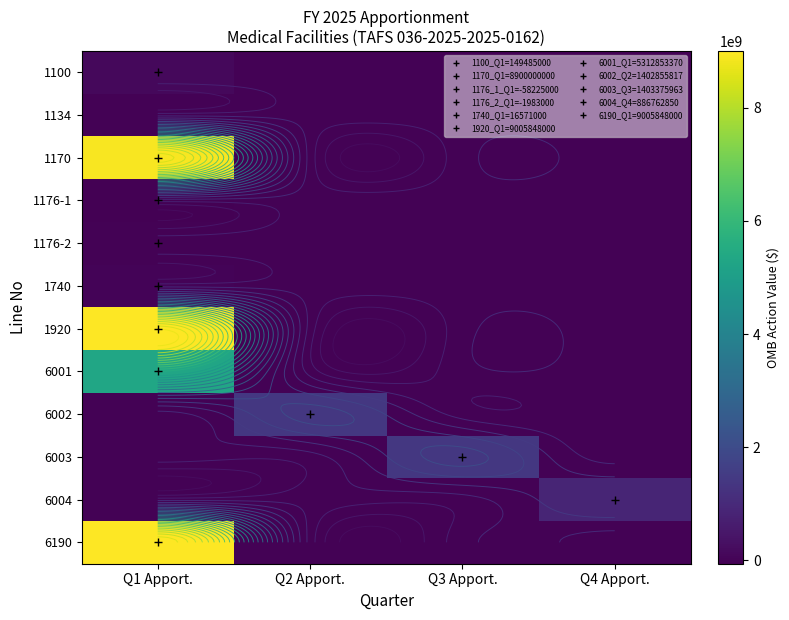

How many positive values does the 6190 series have?

1